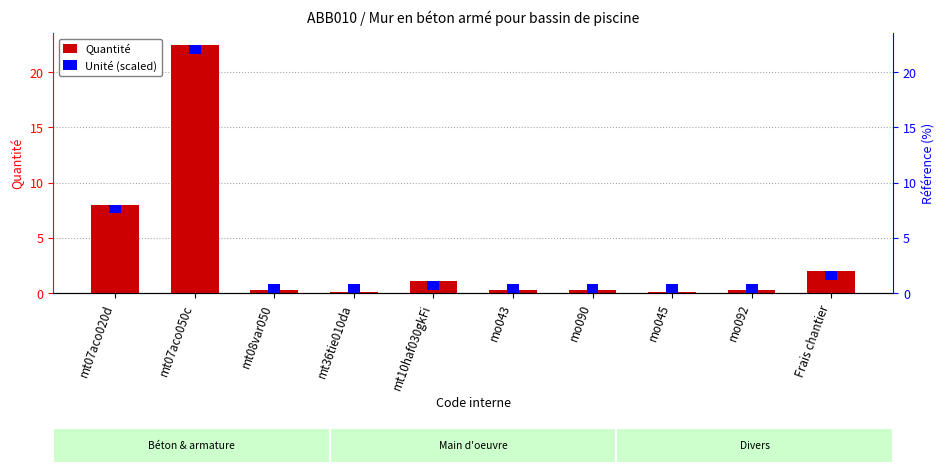

What are all the series names shown in the legend?

Quantité, Unité (scaled)